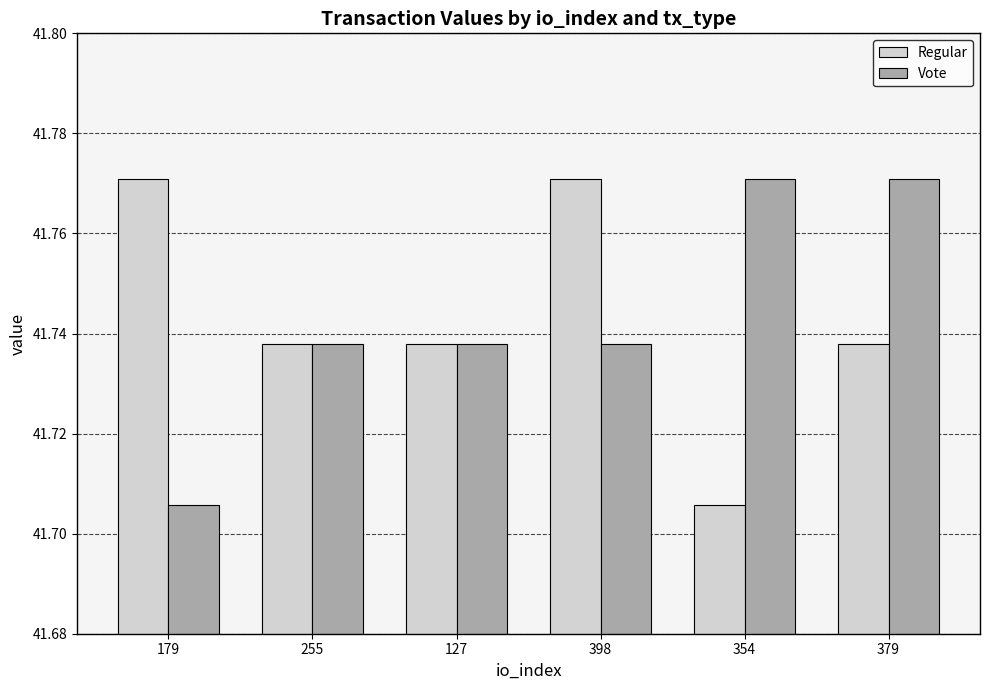

At which label is Regular closest to 41?

354